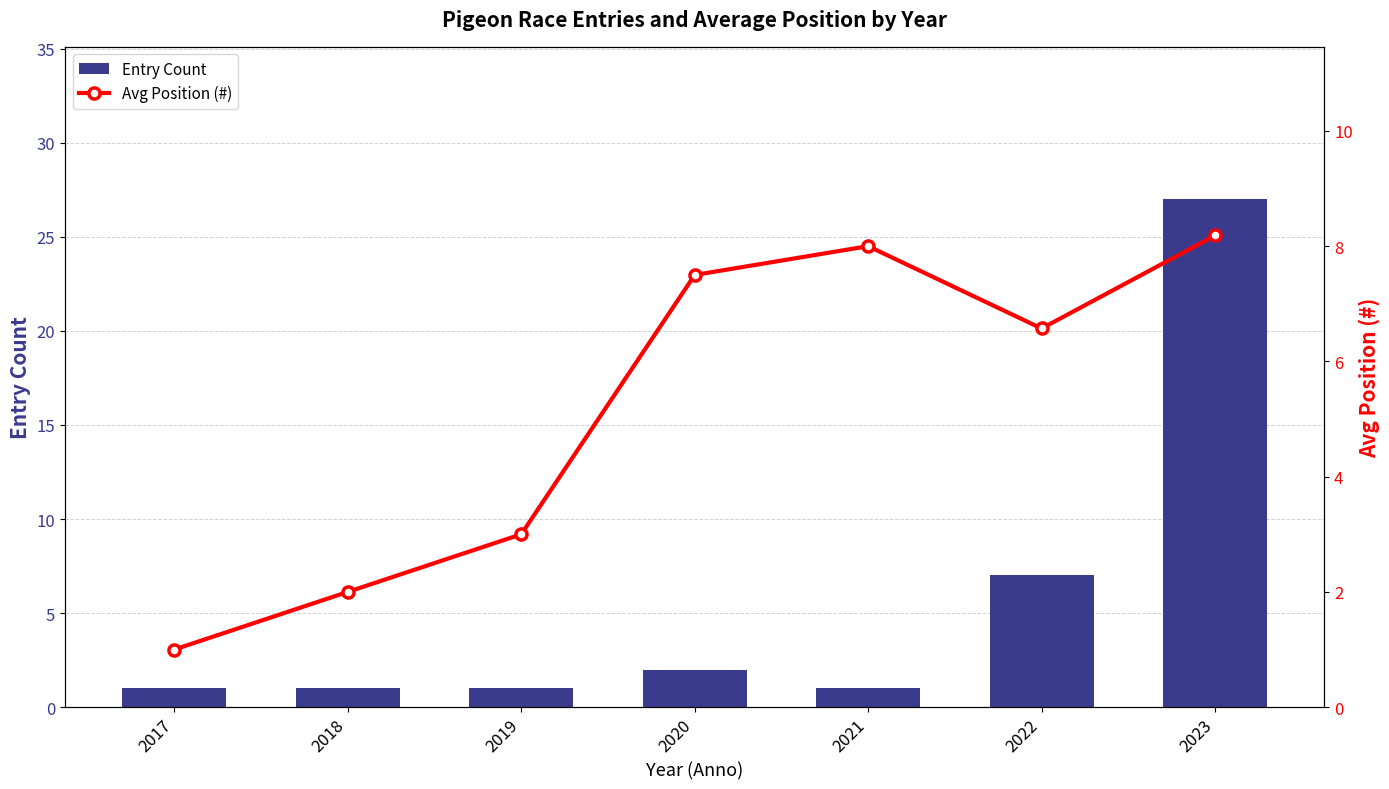

Reading left to right, extract all data points from this chart.

Entry Count: 2017=1.0	2018=1.0	2019=1.0	2020=2.0	2021=1.0	2022=7.0	2023=27.0
Avg Position (#): 2017=1.0	2018=2.0	2019=3.0	2020=7.5	2021=8.0	2022=6.6	2023=8.2